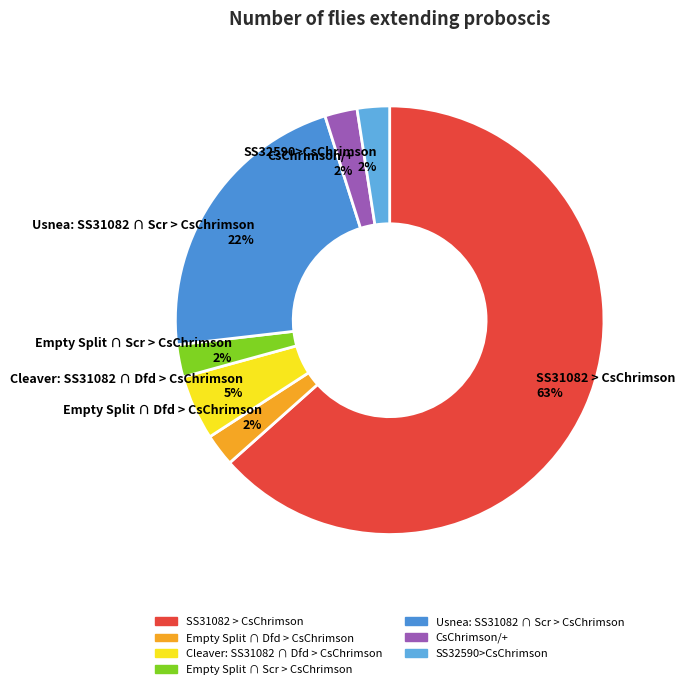

Which category has the biggest portion of the pie?

SS31082 > CsChrimson